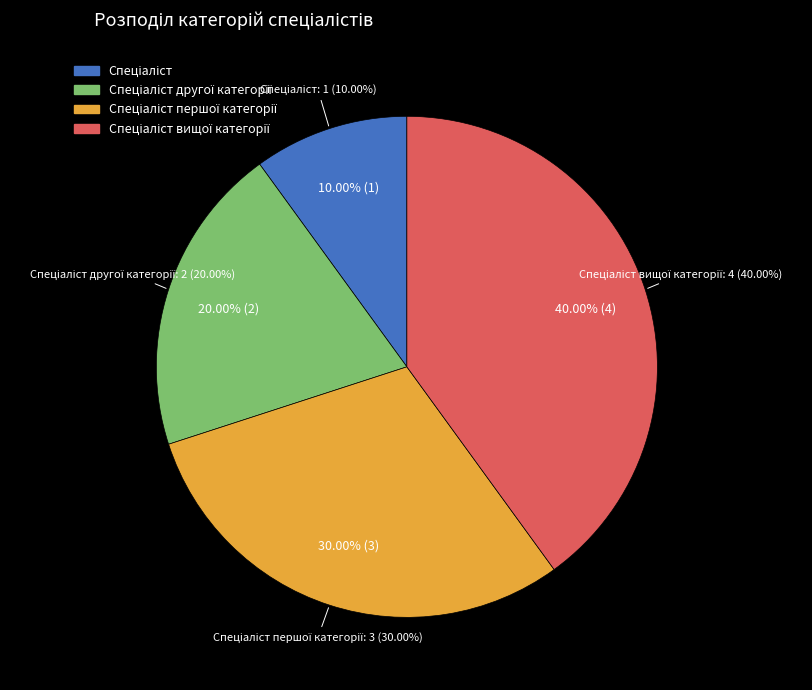

What percentage do Спеціаліст and Спеціаліст вищої категорії together represent?

50.0%